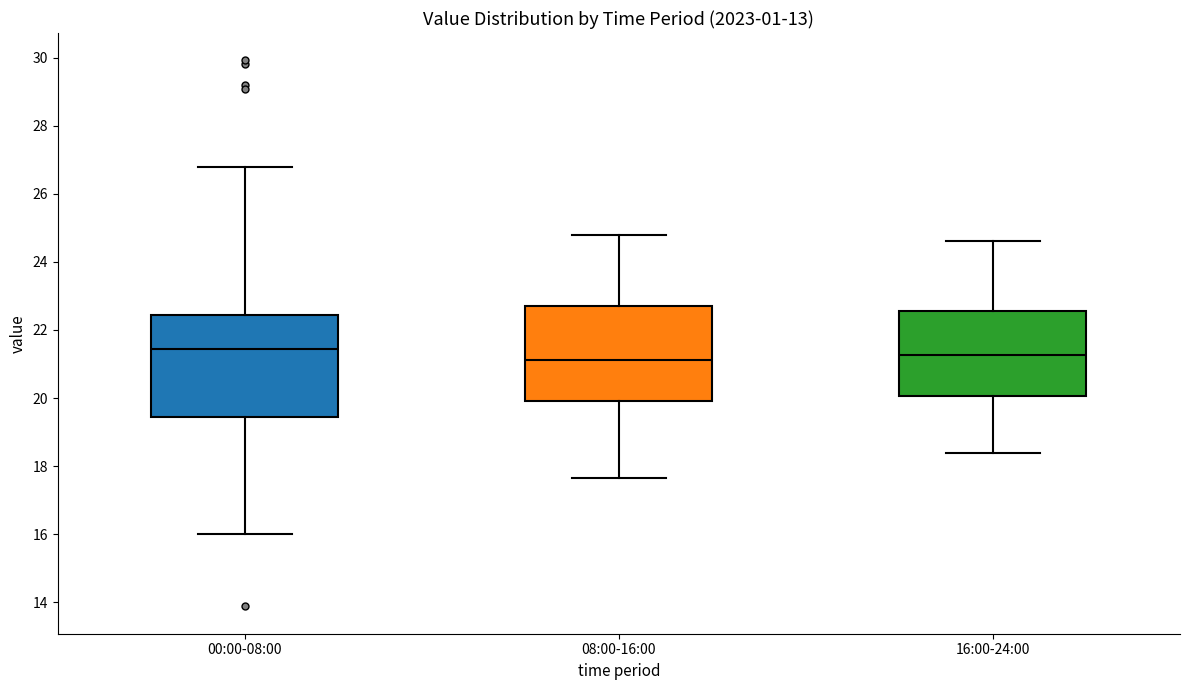

Where does the lower whisker of the box for 08:00-16:00 end on the y-axis? The values are not printed on the chart, so give them approximately, as read against the axis.

17.6